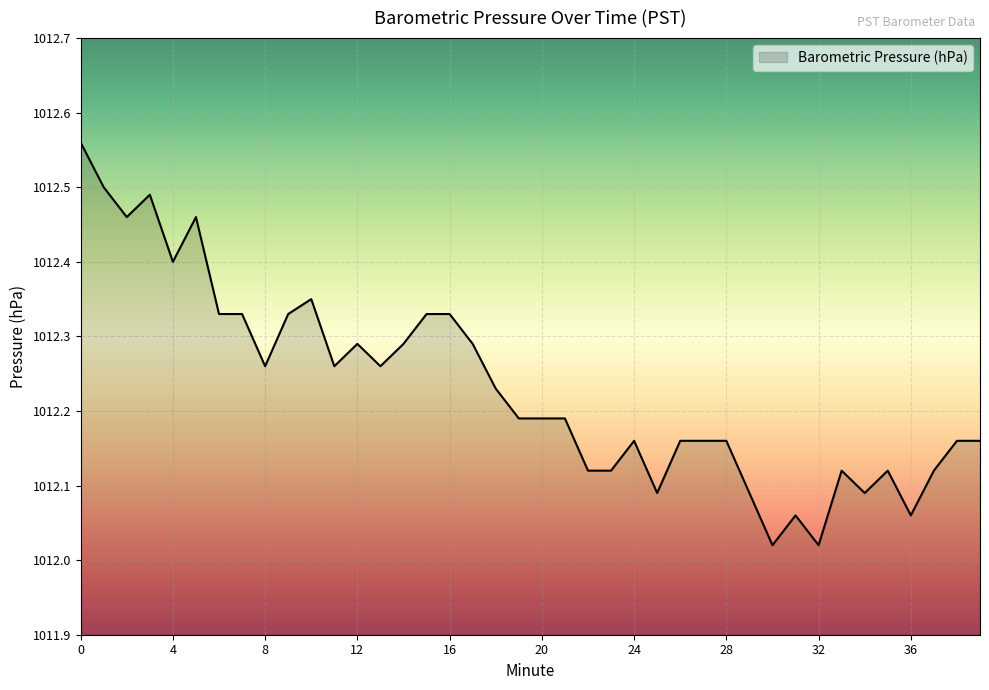

What is the difference between the maximum and minimum values?

0.5